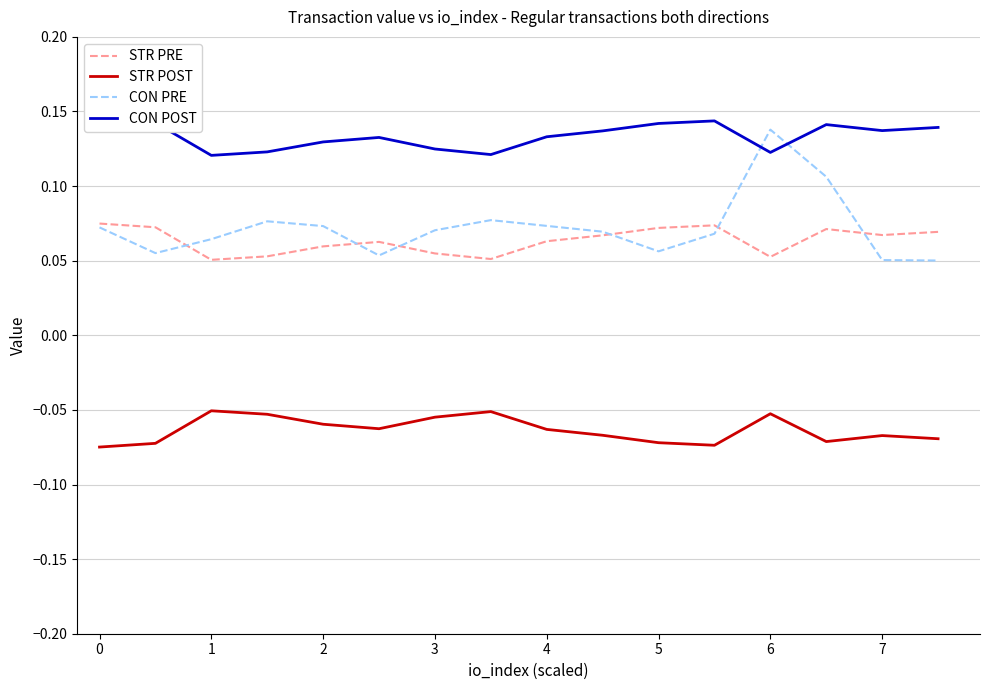

Does the chart have visible grid lines?

Yes